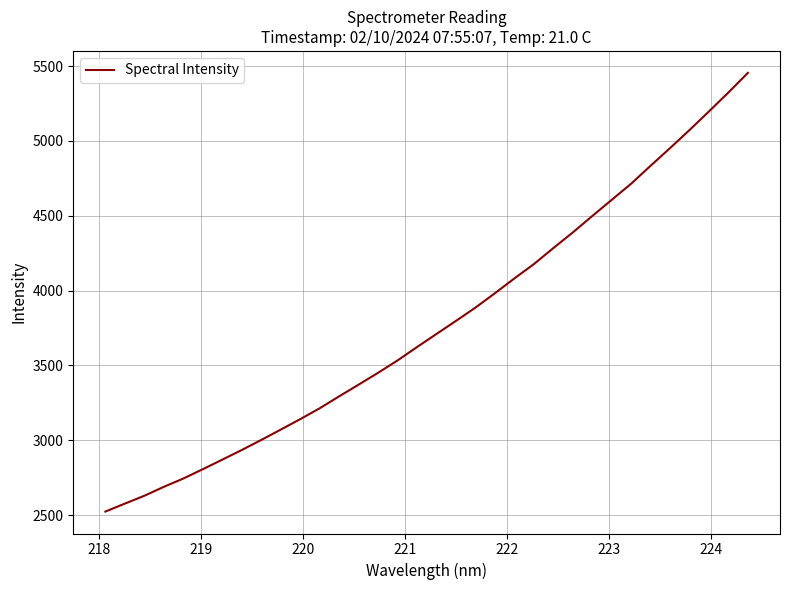

True or false: the data has more than 1 interior local peaks.

False